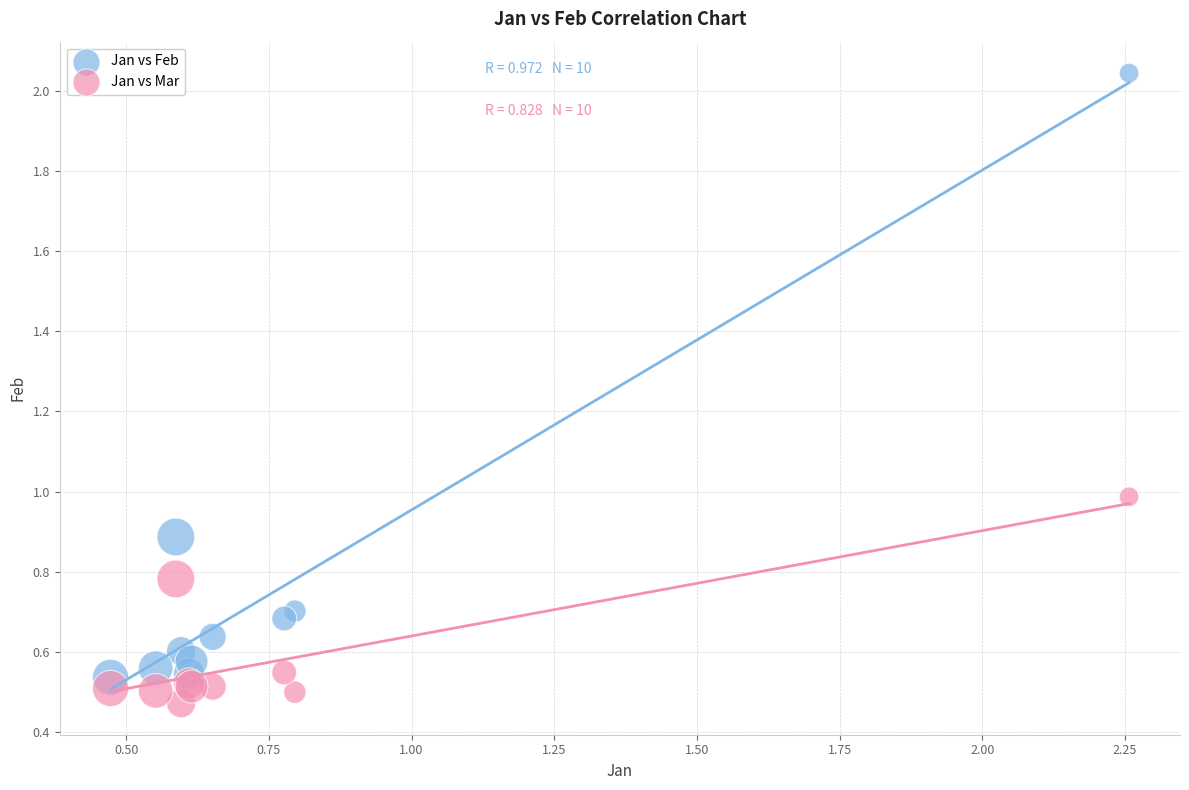

Which series has the widest spread of Y values?

Jan vs Feb